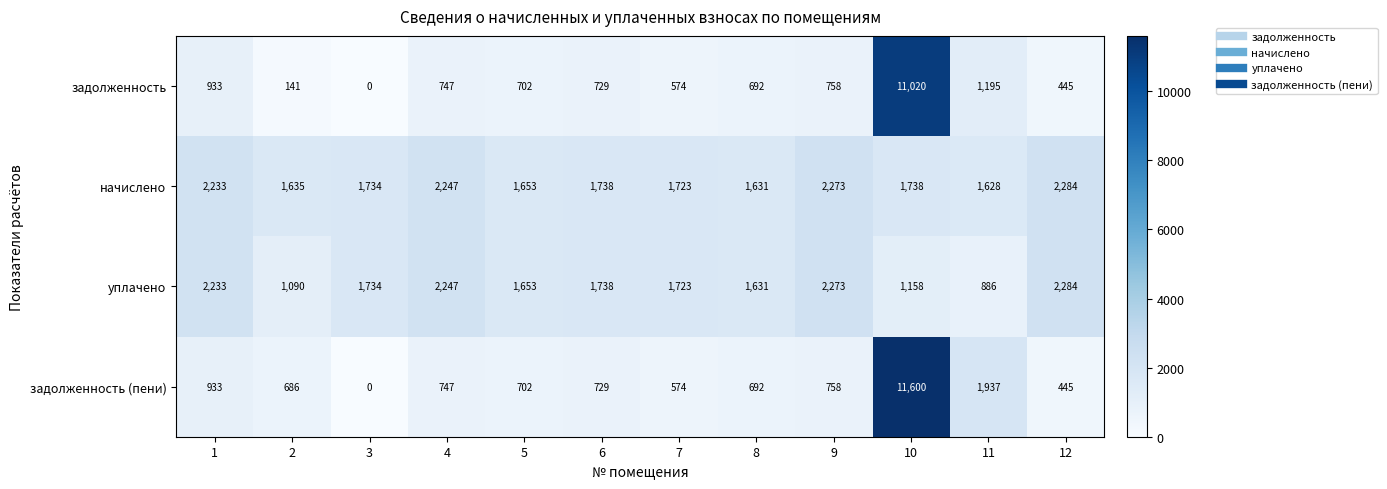

What is the approximate value of уплачено at 3, to the nearest 100?

1700